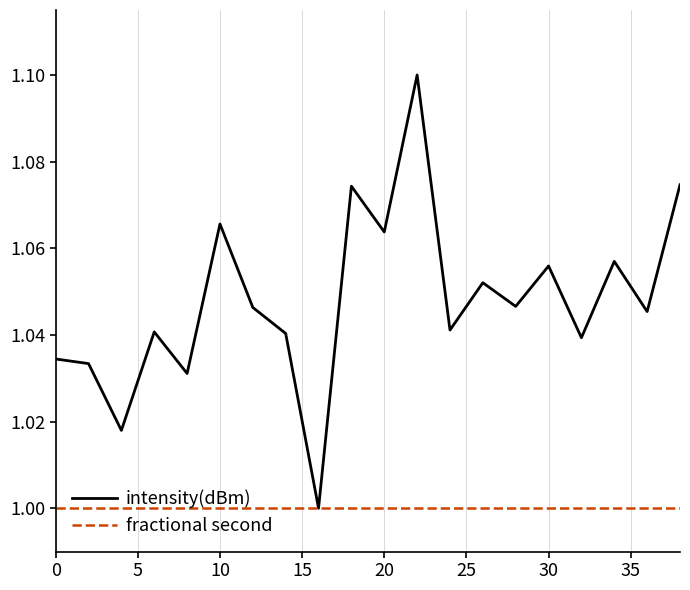

List the series in order of their overall mean, lowest first.

fractional second, intensity(dBm)